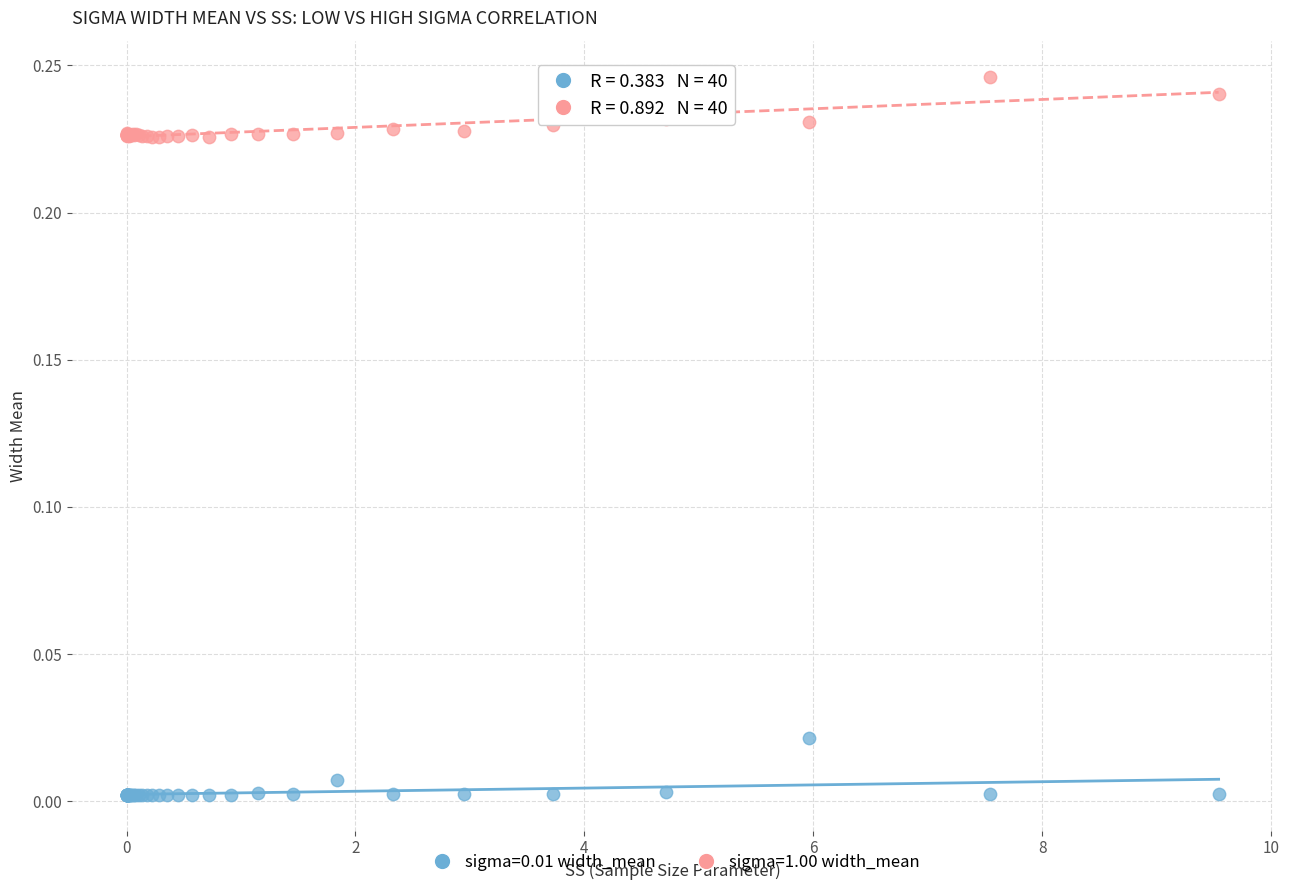

What is the X range (max minus min) for the scatter plot?

9.5